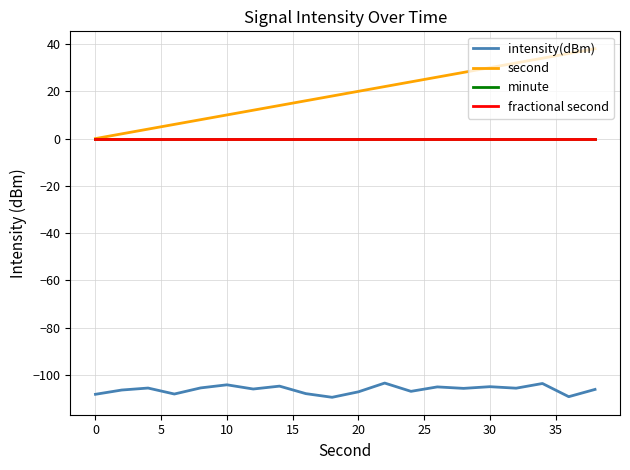

Does the chart have visible grid lines?

Yes